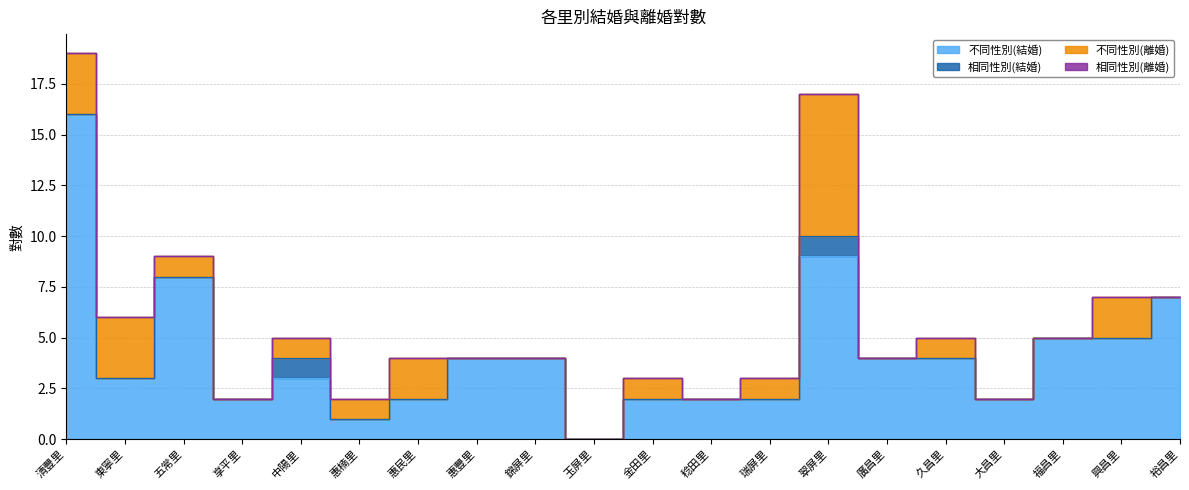

What position from the left is 福昌里?

18